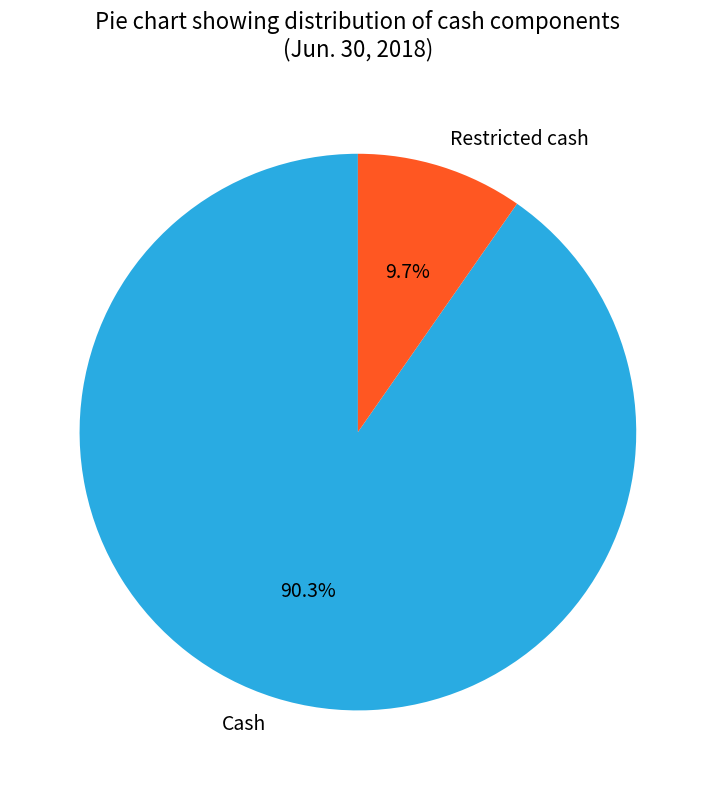

Which category has the smallest portion of the pie?

Restricted cash